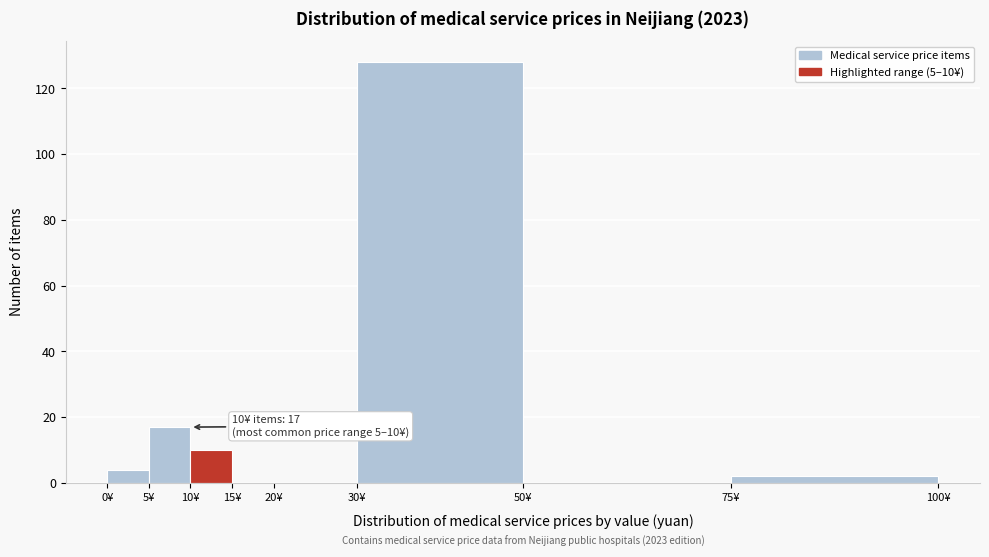

Which range on the x-axis has the tallest bar?

30 to 50